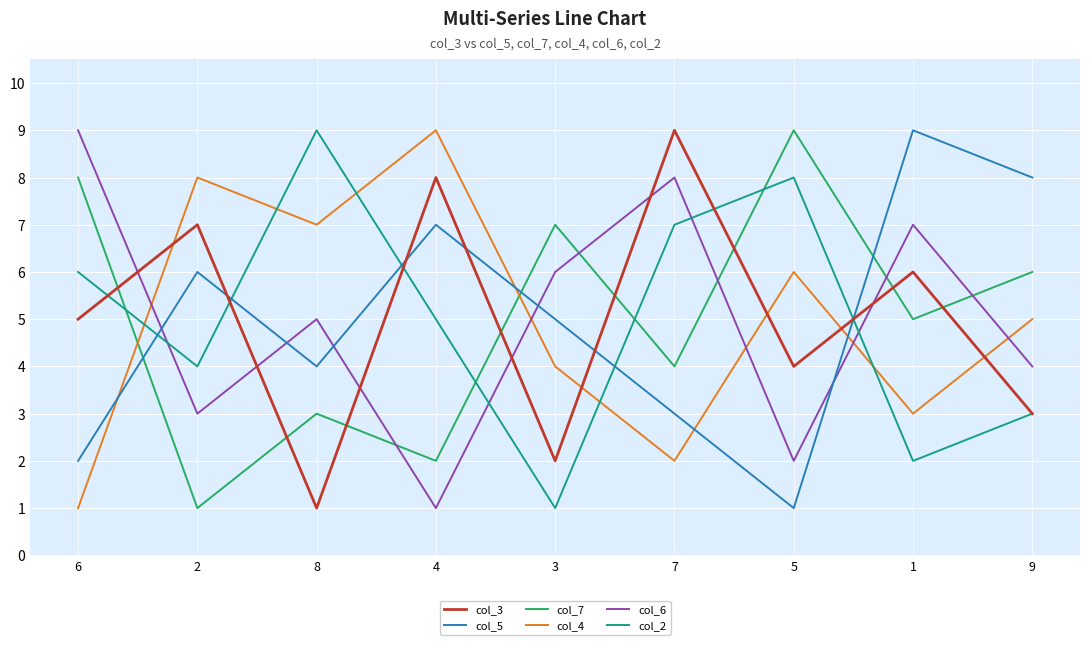

What is the minimum value shown in the chart?

1